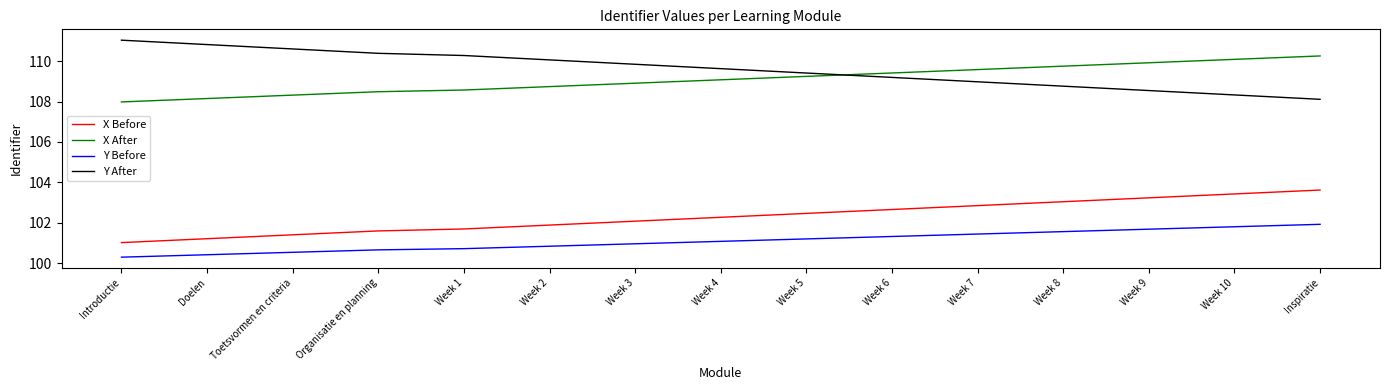

Does the chart have visible grid lines?

No